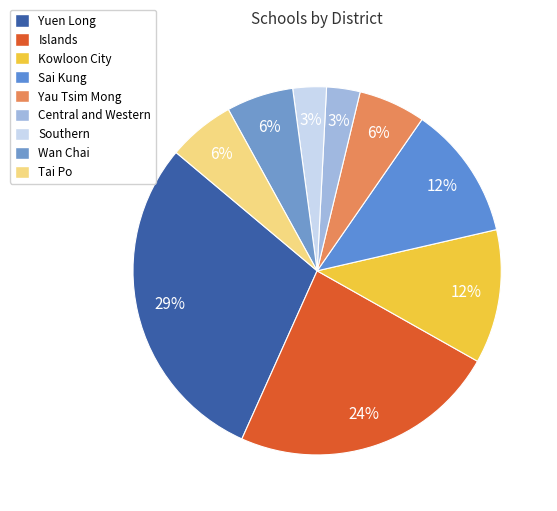

To the nearest percent, what is the difference between the largest and smallest slice percentages?

26%